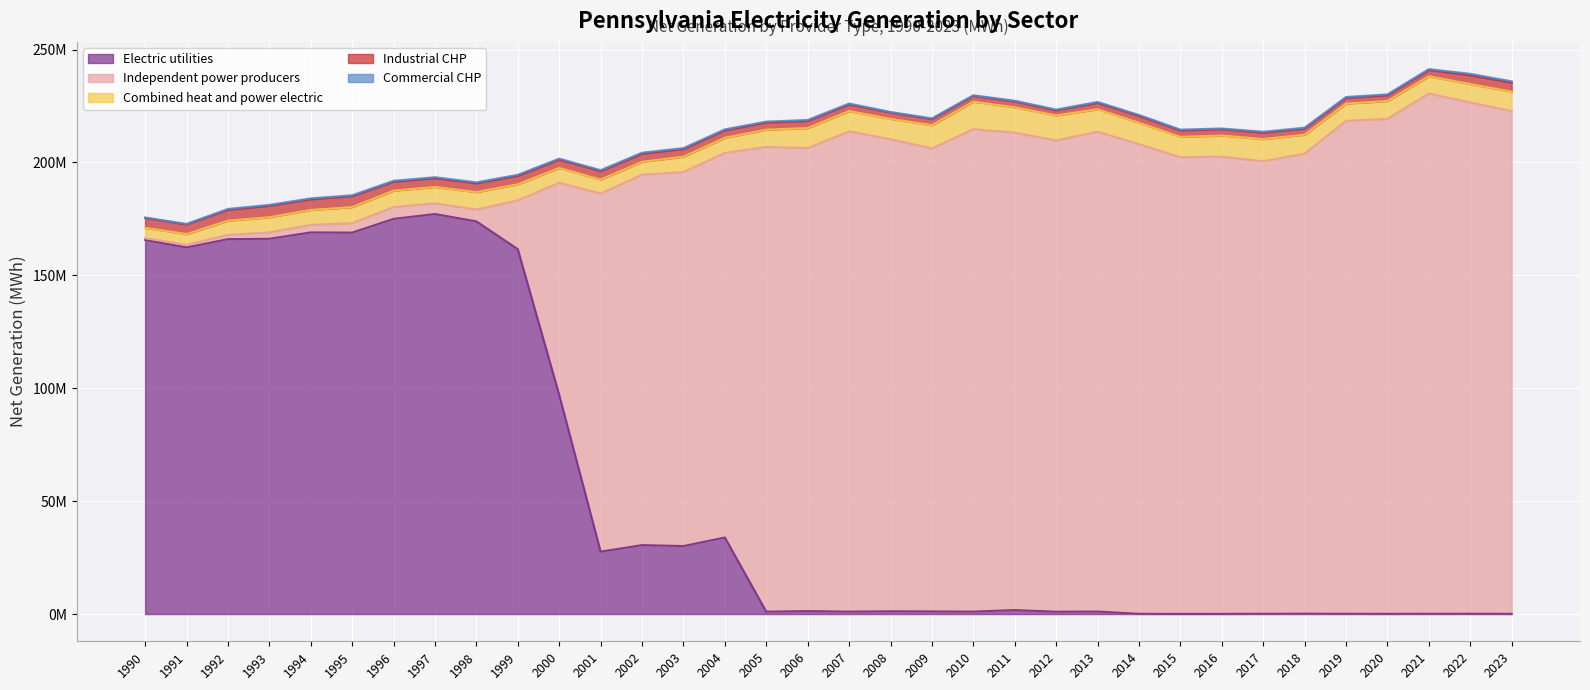

What is the value of the Electric utilities point at the 27th from the left?

79998